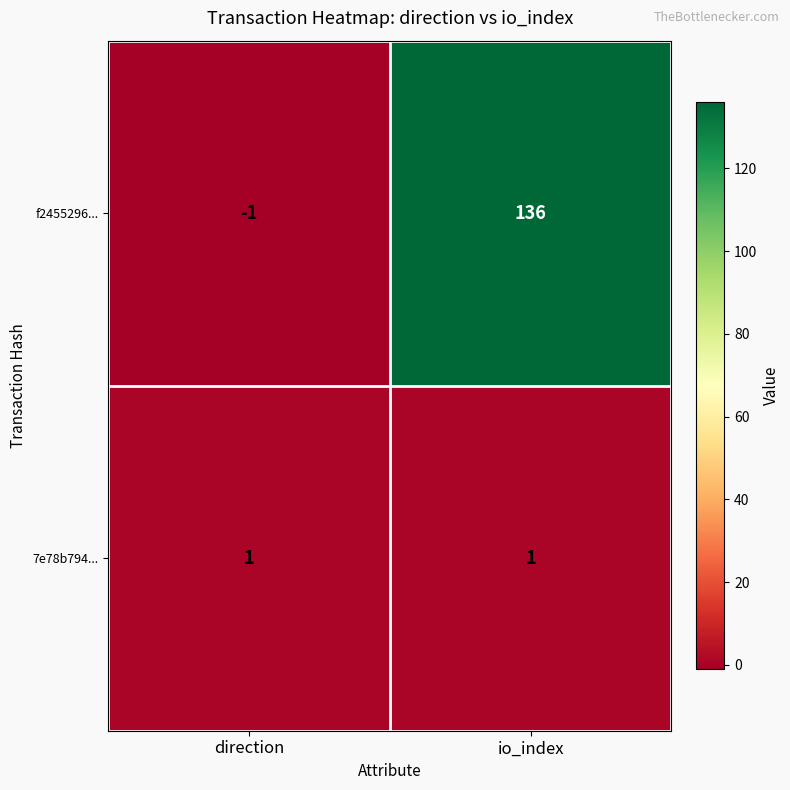

The f2455296... series shows 136 at io_index. True or false?

True